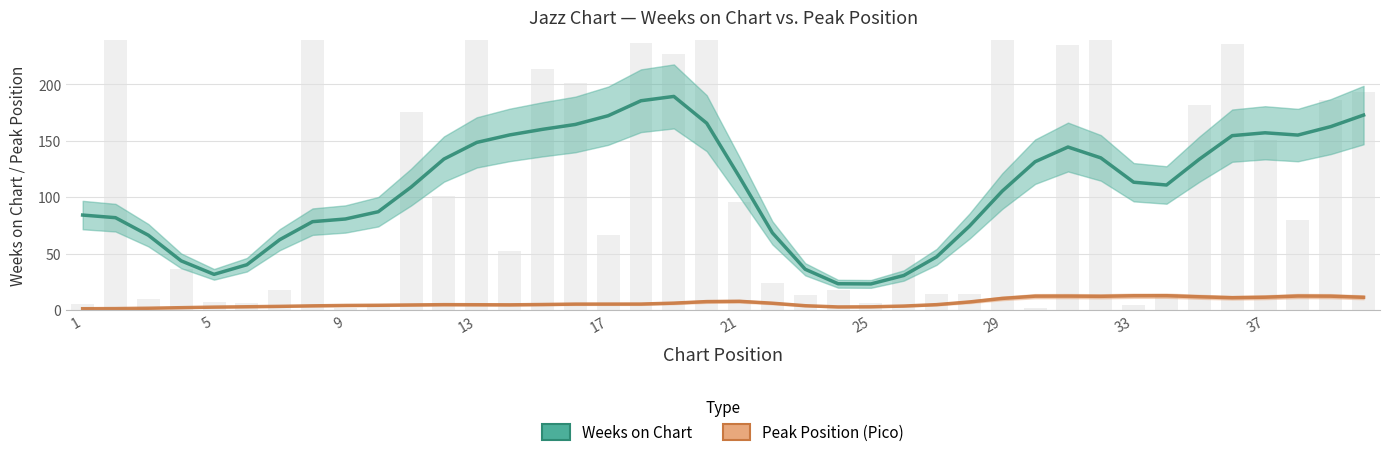

What are all the series names shown in the legend?

Weeks on Chart, Peak Position (Pico)